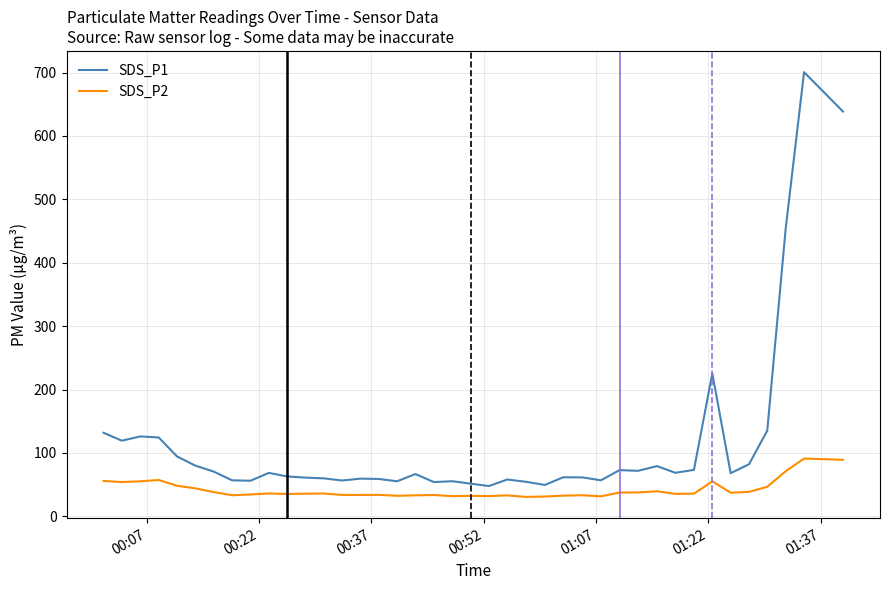

What is the difference between the second highest and second lowest values in the SDS_P2 series?

57.9